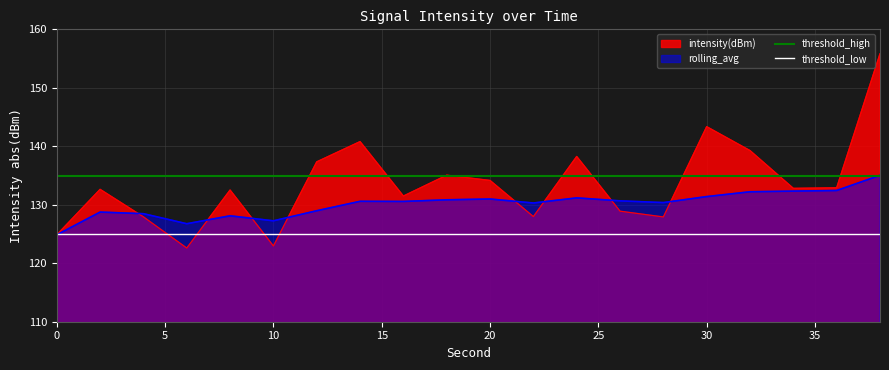

True or false: intensity(dBm) has a value of 171.9 at 0.

False